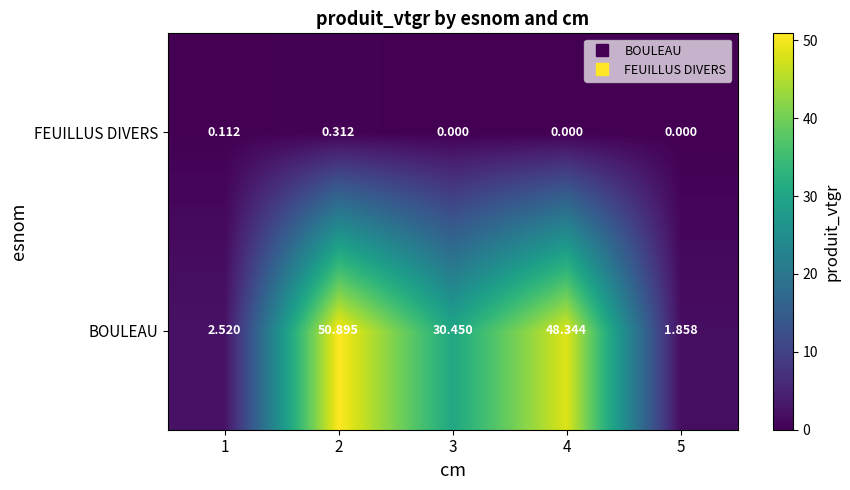

Between 2 and 3, which series saw the biggest shift?

BOULEAU